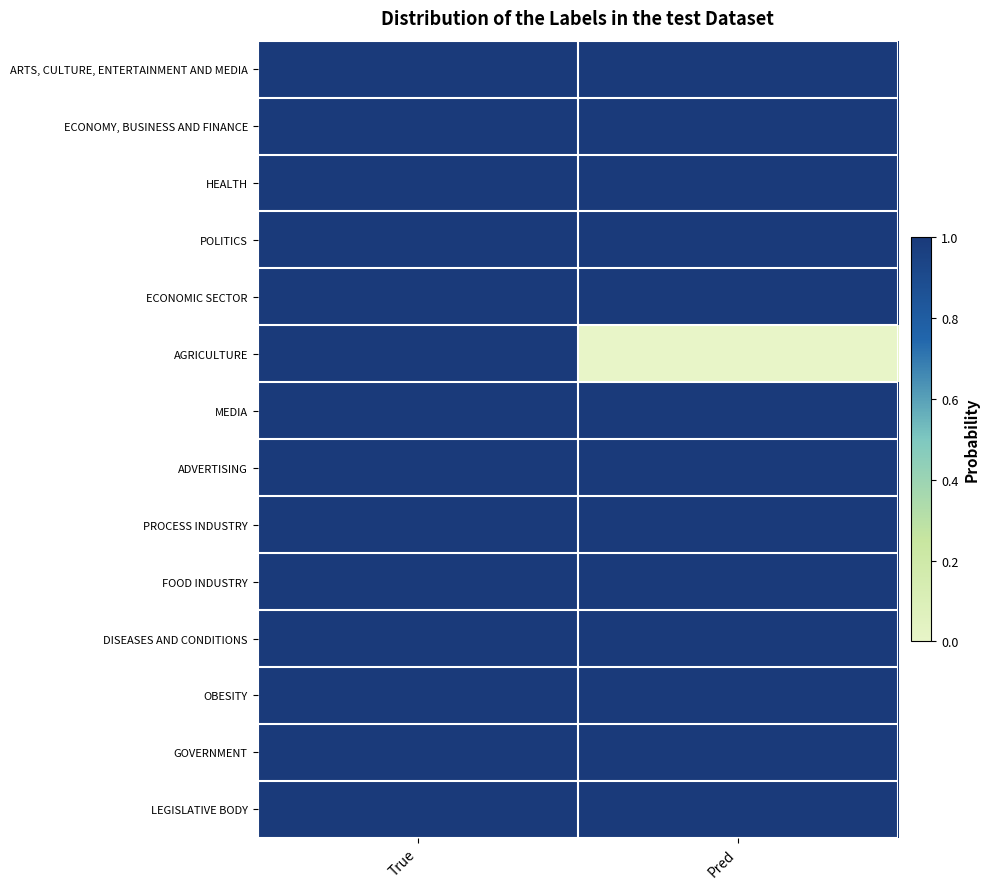

Rank the series at True from lowest to highest value.

ARTS, CULTURE, ENTERTAINMENT AND MEDIA, ECONOMY, BUSINESS AND FINANCE, HEALTH, POLITICS, ECONOMIC SECTOR, AGRICULTURE, MEDIA, ADVERTISING, PROCESS INDUSTRY, FOOD INDUSTRY, DISEASES AND CONDITIONS, OBESITY, GOVERNMENT, LEGISLATIVE BODY